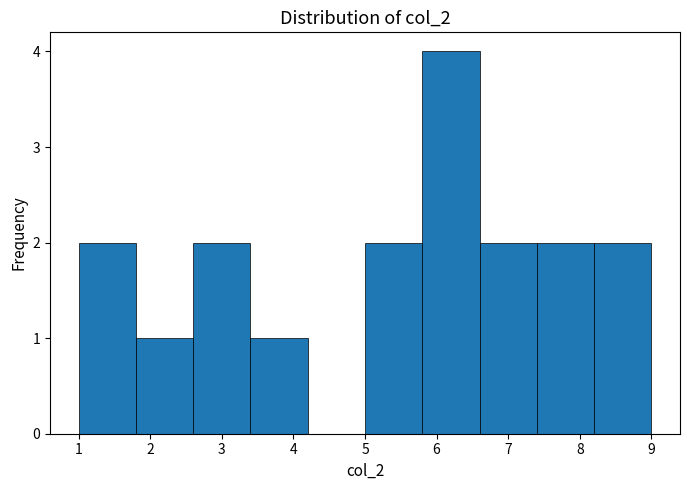

How tall is the bar that spans 5.8 to 6.6 on the x-axis? The values are not printed on the chart, so give them approximately, as read against the axis.

4